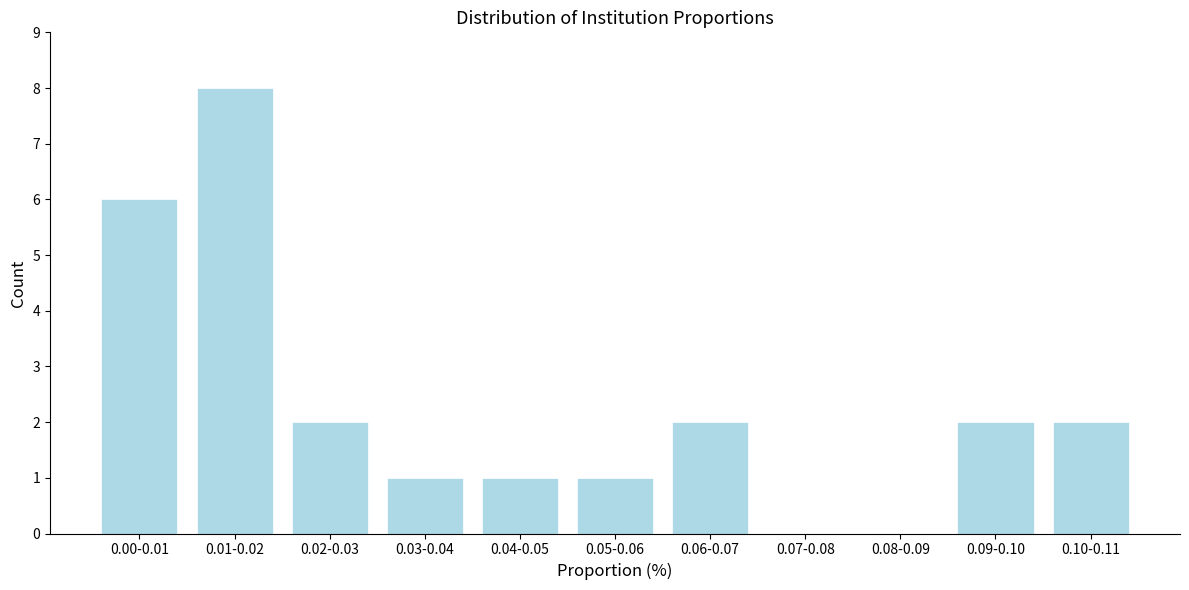

Reading left to right, extract all data points from this chart.

0.00-0.01=6	0.01-0.02=8	0.02-0.03=2	0.03-0.04=1	0.04-0.05=1	0.05-0.06=1	0.06-0.07=2	0.07-0.08=0	0.08-0.09=0	0.09-0.10=2	0.10-0.11=2